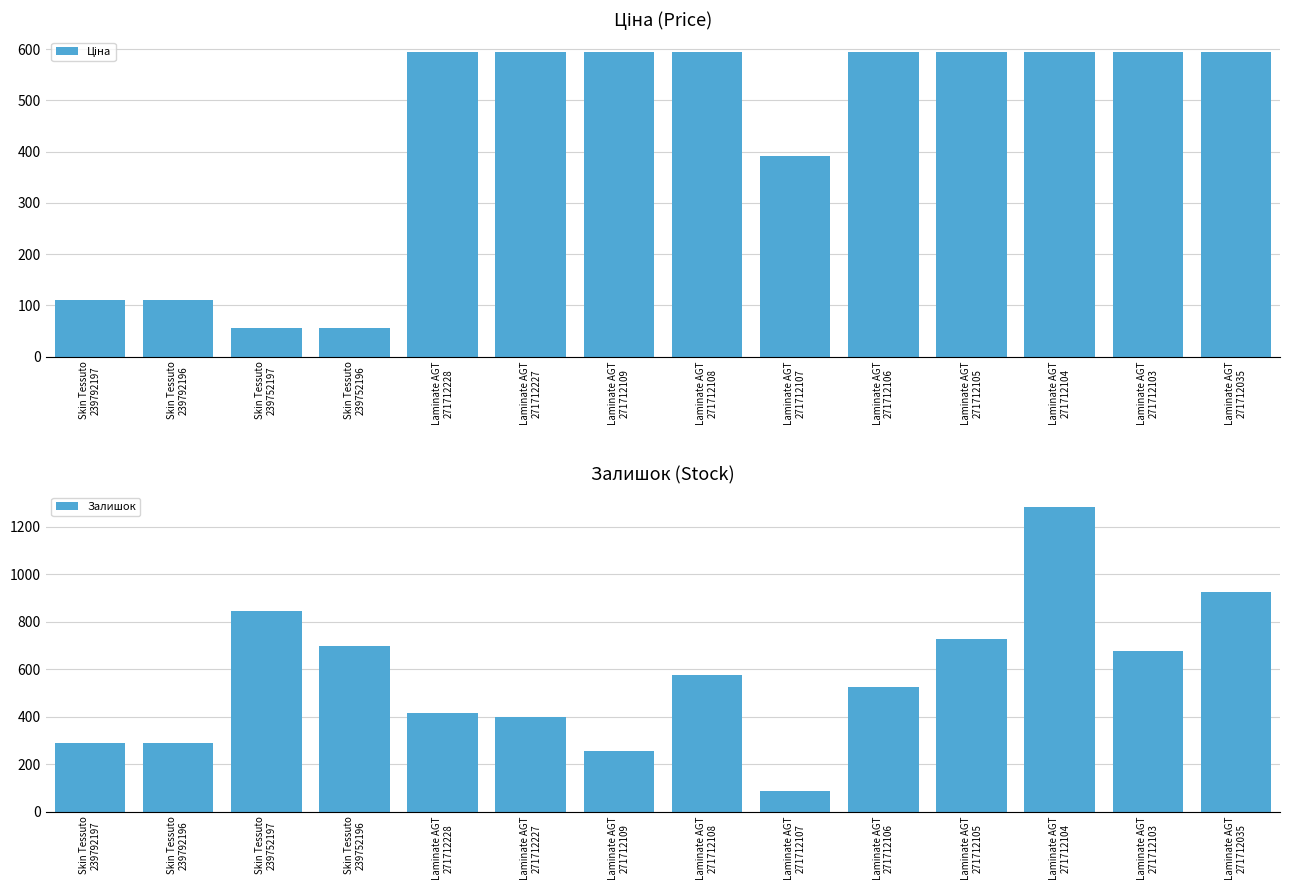

Which series changed the most between Laminate AGT
271712107 and Laminate AGT
271712035?

Залишок